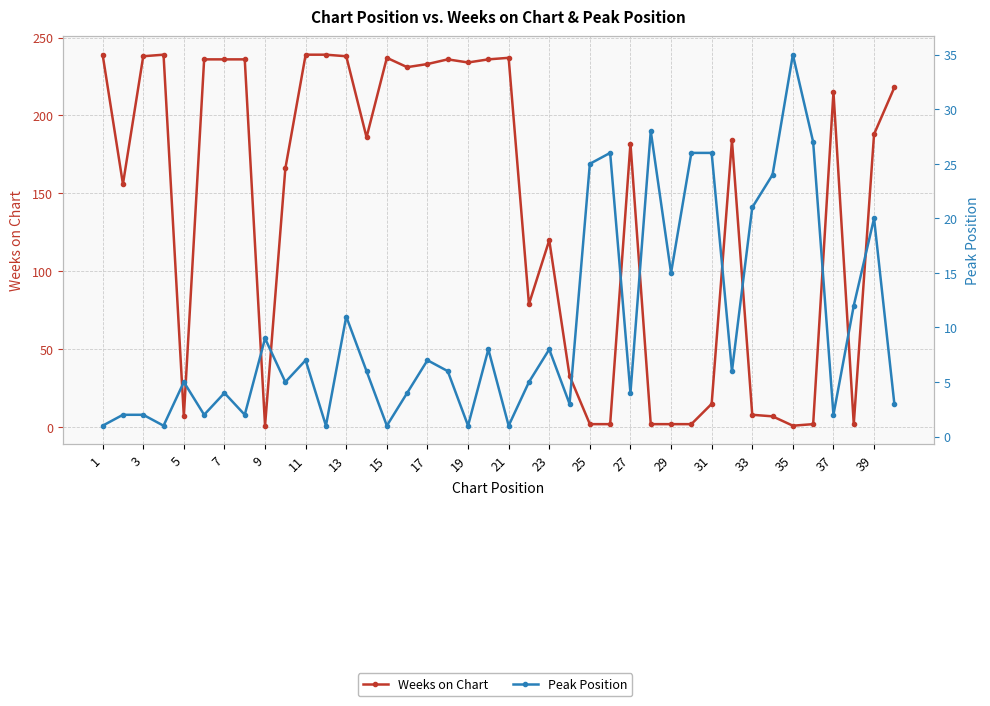

What is the approximate value of Weeks on Chart at 1, to the nearest 5?

240